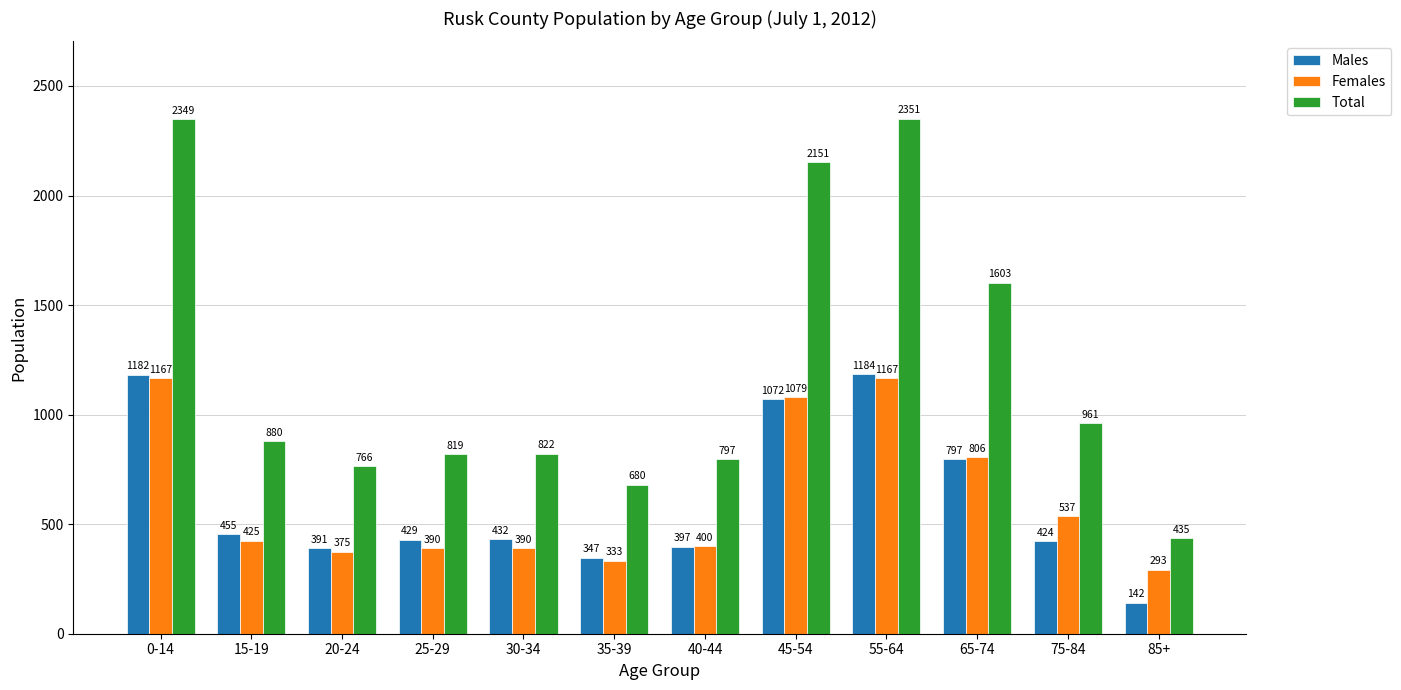

The Males series shows 797 at 65-74. True or false?

True